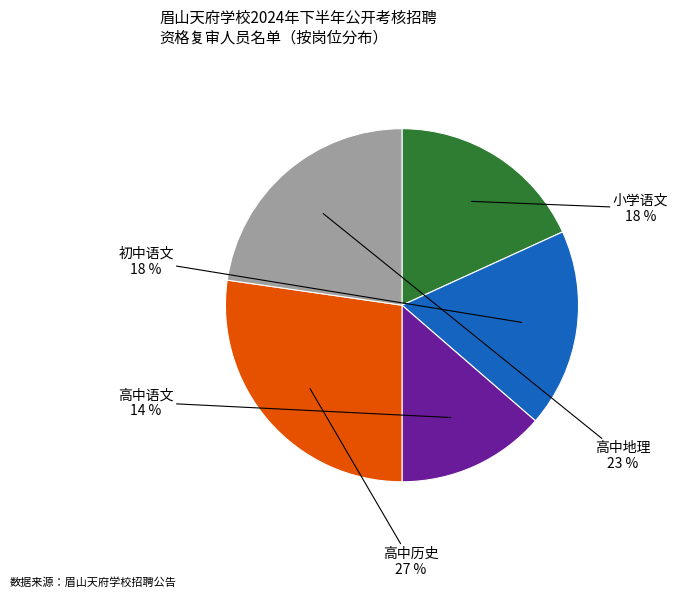

True or false: 初中语文 accounts for 18% of the total.

True